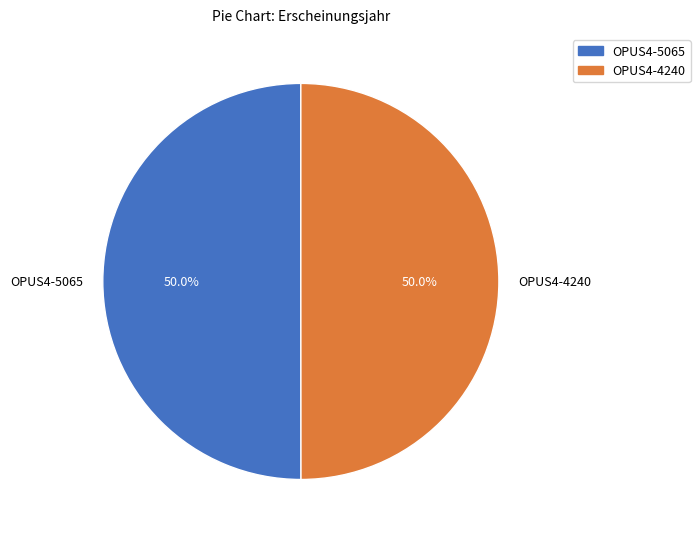

How many slices are in this pie chart?

2